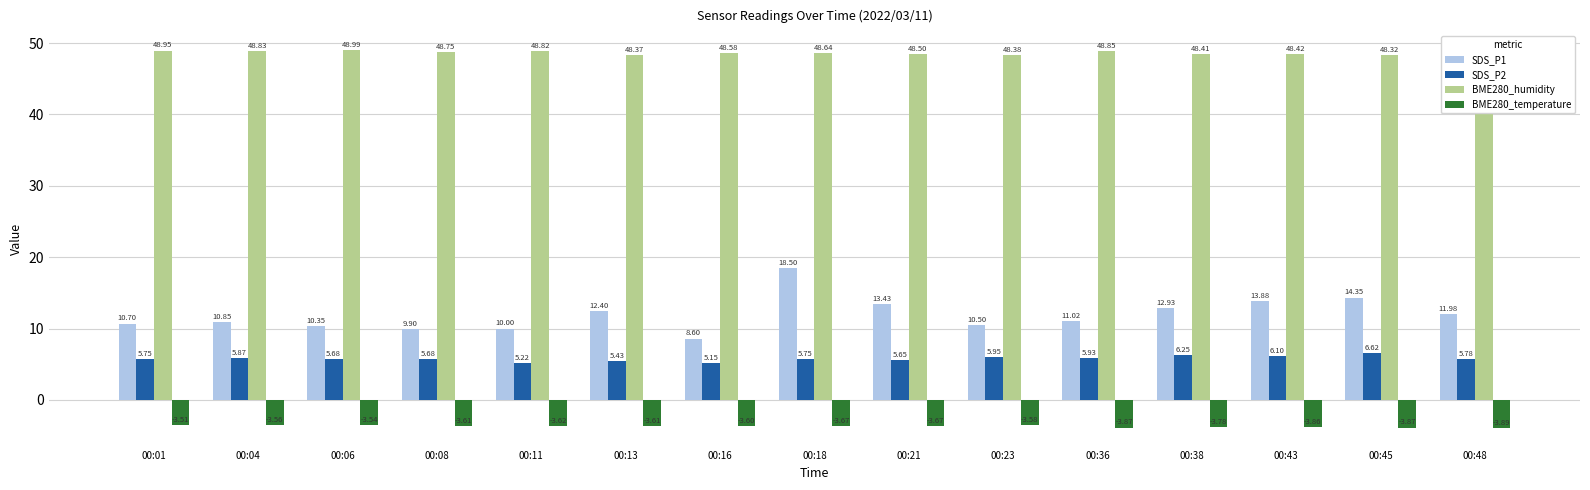

What are all the series names shown in the legend?

SDS_P1, SDS_P2, BME280_humidity, BME280_temperature